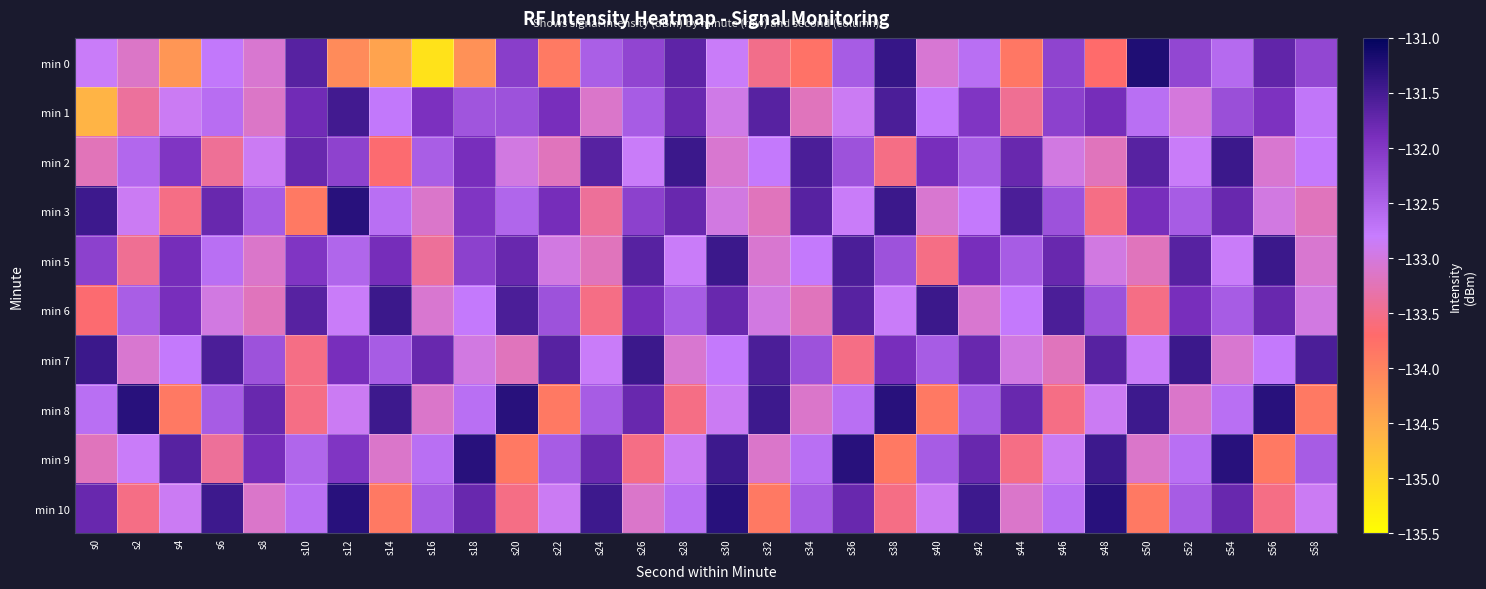

How many distinct data groups are displayed?

10